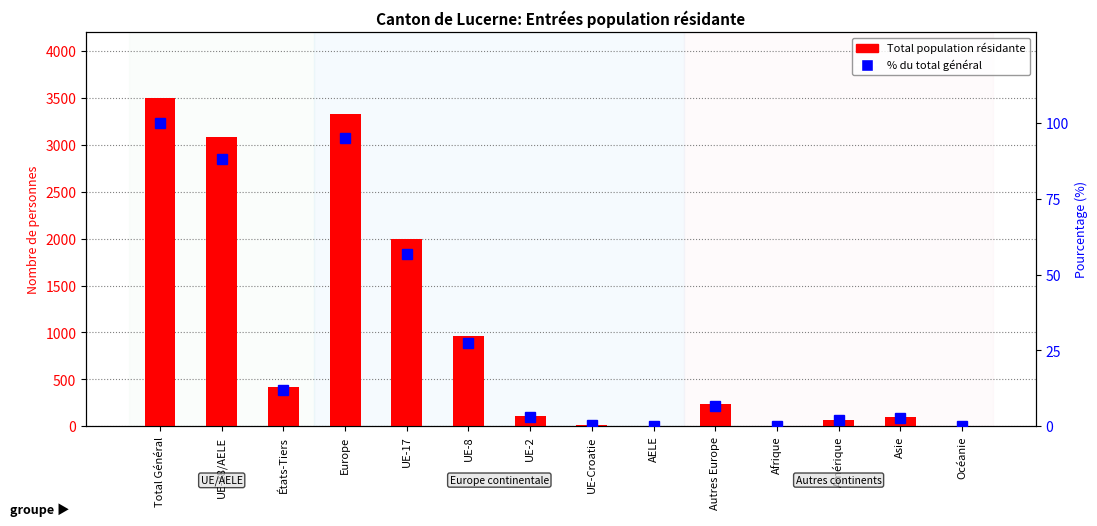

What is the value of the percentile rank within sample bar at the 1st from the left?

100.0